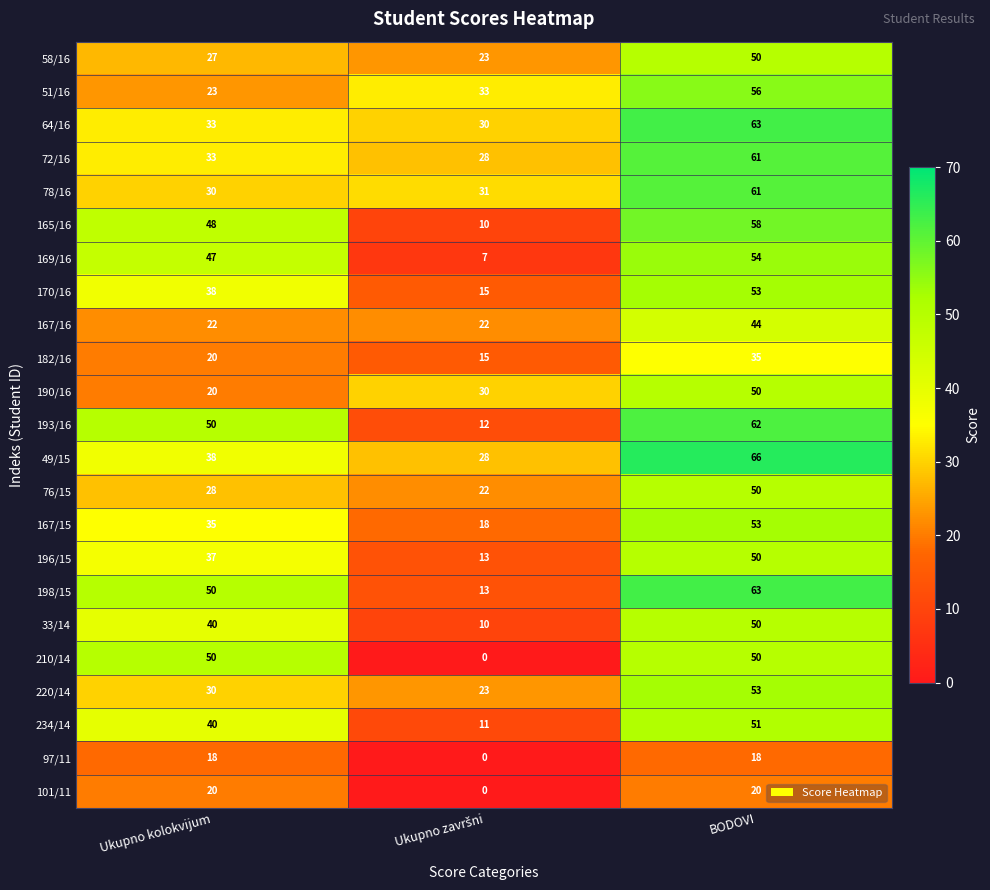

What is the sum of the 76/15 values at Ukupno kolokvijum and BODOVI?

78